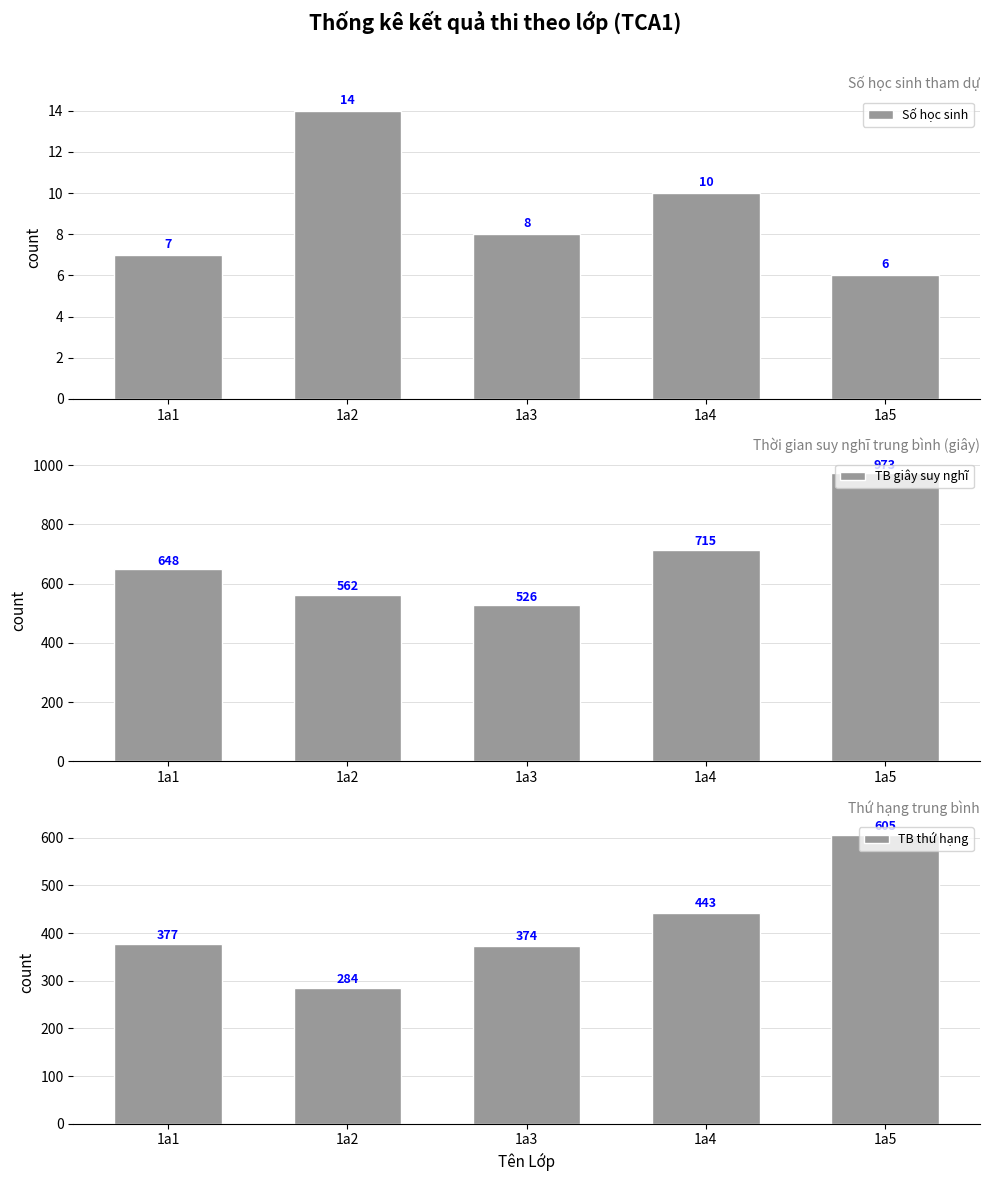

What are all the series names shown in the legend?

Số học sinh, TB giây suy nghĩ, TB thứ hạng